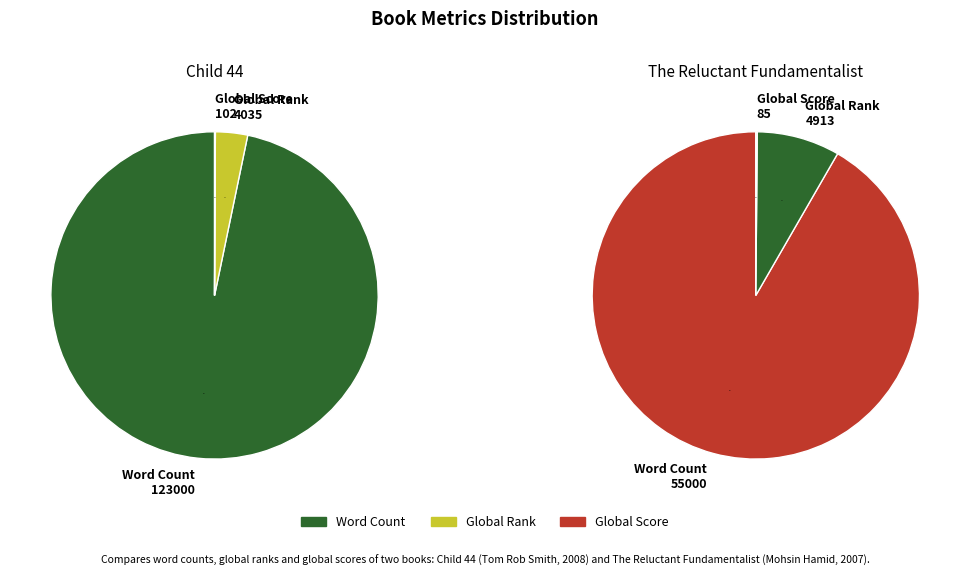

What is the ratio of the value at Child 44 to the value at The Reluctant Fundamentalist?

2.2